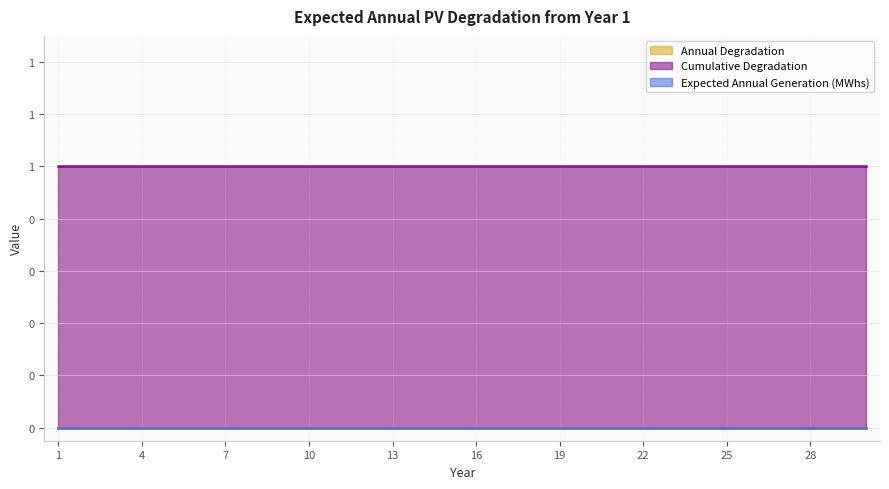

How many distinct data groups are displayed?

3